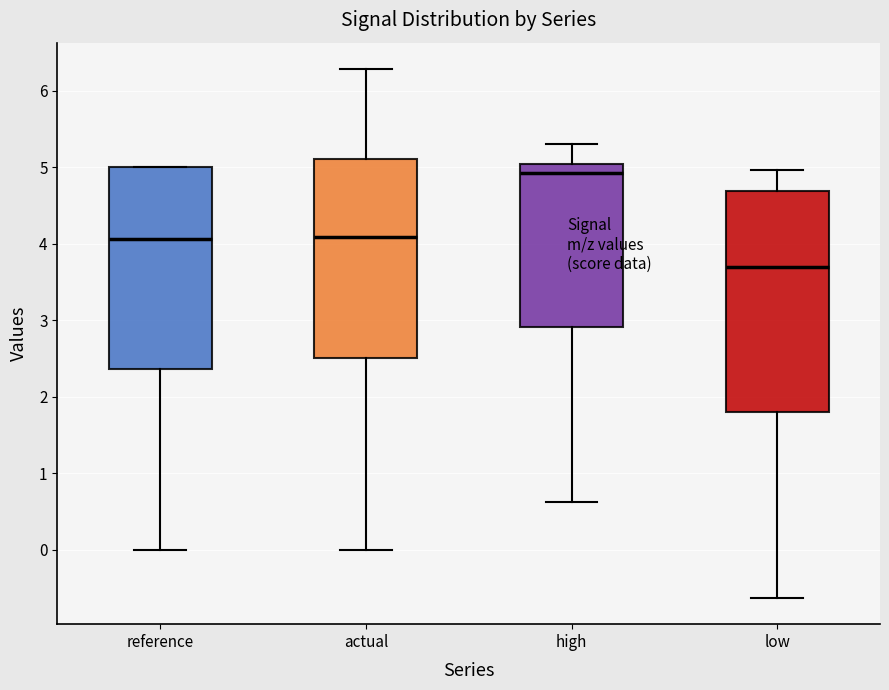

Reading left to right, transcribe this box plot: for each box, give where its median line is, the range the box spans, and where its two whiskers end, as read against the y-axis. The values are not printed on the chart, so give them approximately, as read against the axis.

reference: median 4.1, box 2.4 to 5.0, whiskers 0.0 to 5.0
actual: median 4.1, box 2.5 to 5.1, whiskers 0.0 to 6.3
high: median 4.9, box 2.9 to 5.0, whiskers 0.6 to 5.3
low: median 3.7, box 1.8 to 4.7, whiskers -0.6 to 5.0